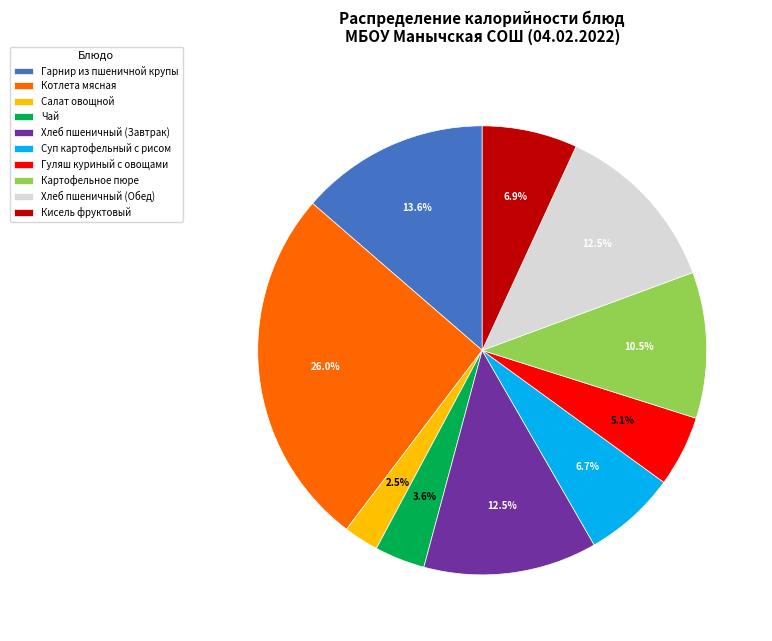

Does Хлеб пшеничный (Завтрак) account for over 50% of the chart?

No